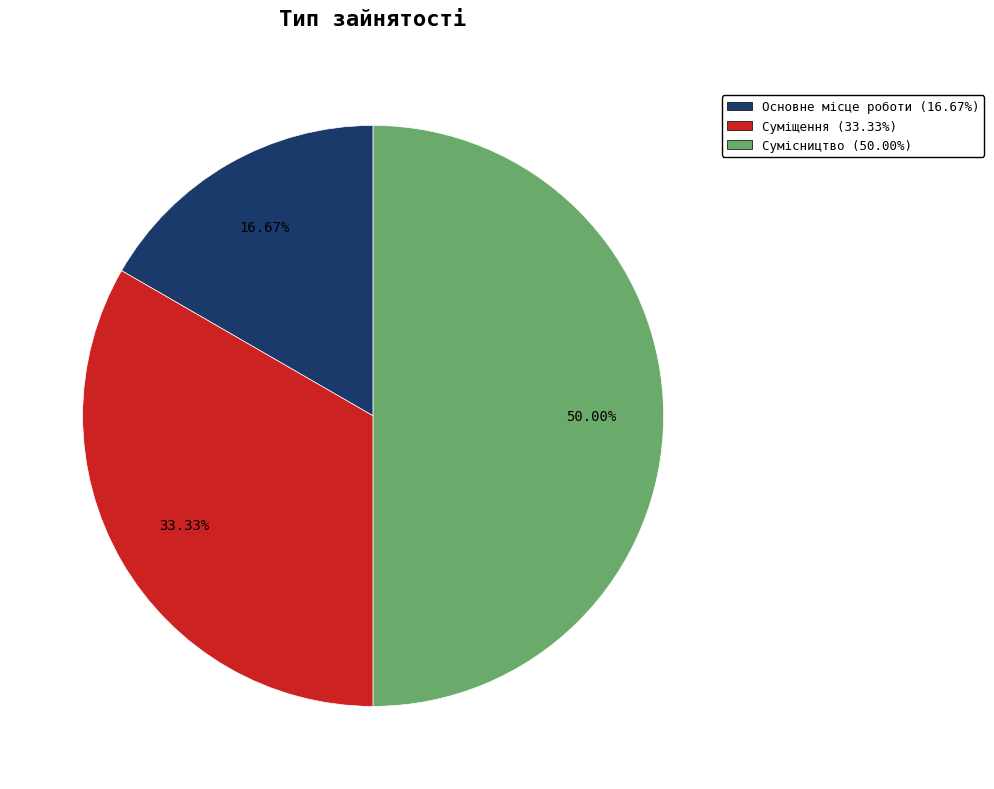

Does Суміщення account for over 50% of the chart?

No